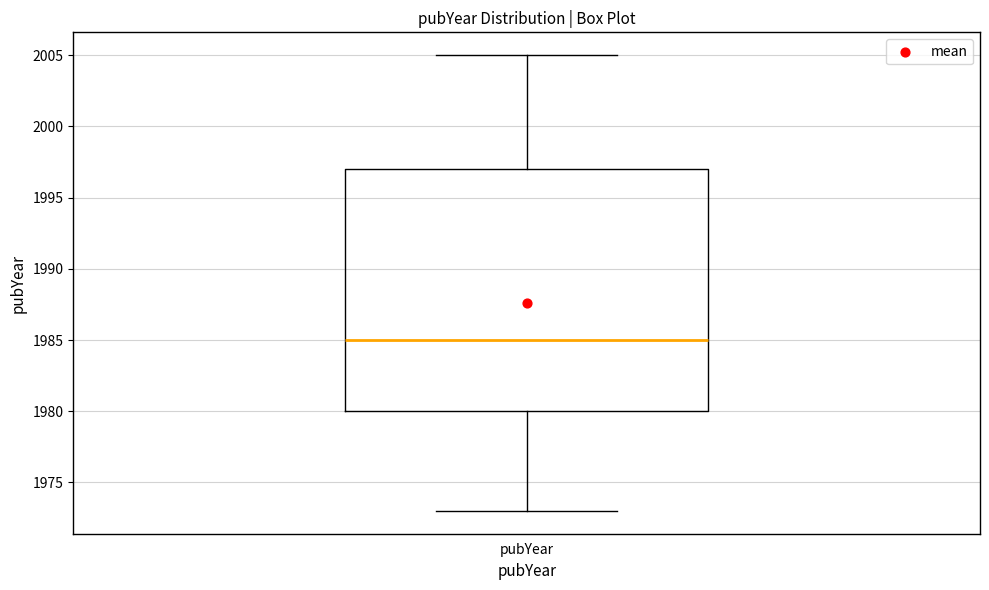

Read this box plot against the y-axis: the position of the median line, the range covered by the box, and the ends of both whiskers. The values are not printed on the chart, so give them approximately, as read against the axis.

median 1985, box 1980 to 1997, whiskers 1973 to 2005